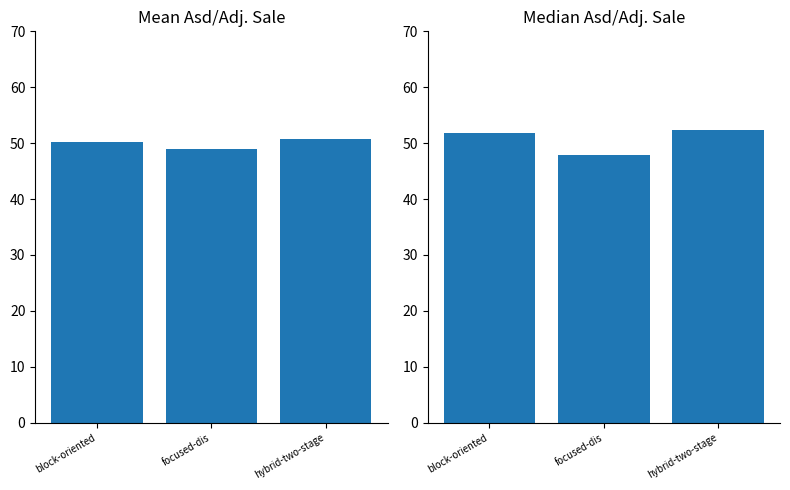

What is the highest value of the Median Asd/Adj. Sale series?

52.3